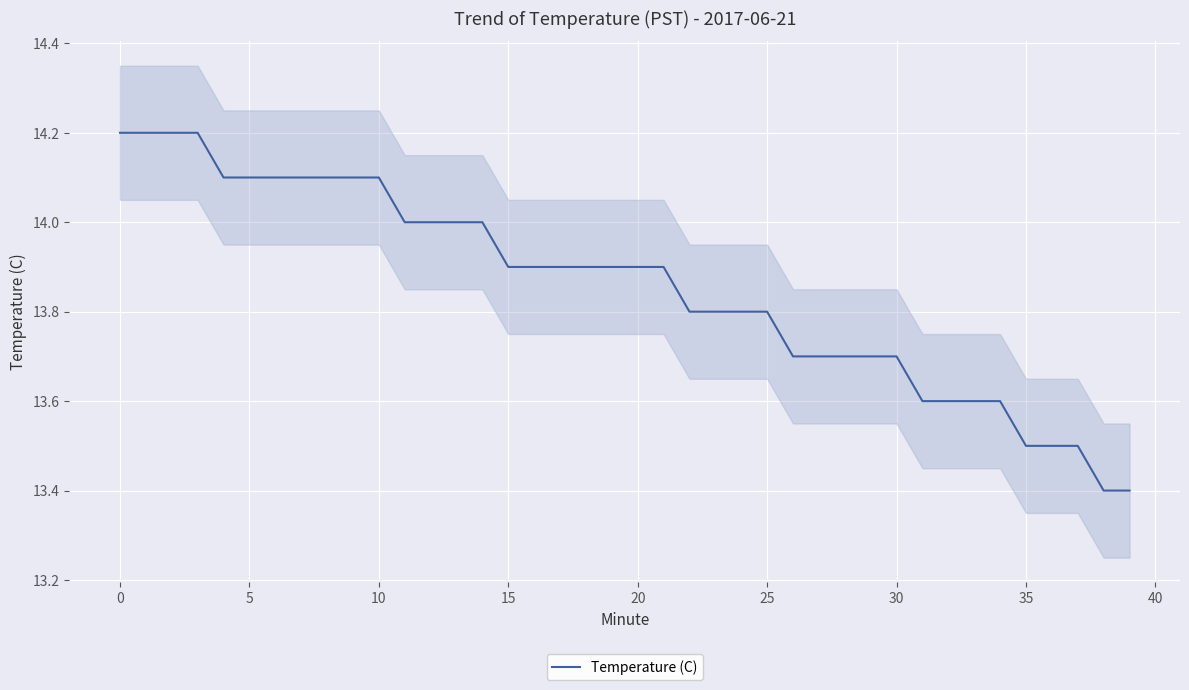

The Temperature (C) series shows 25.3 at 5. True or false?

False